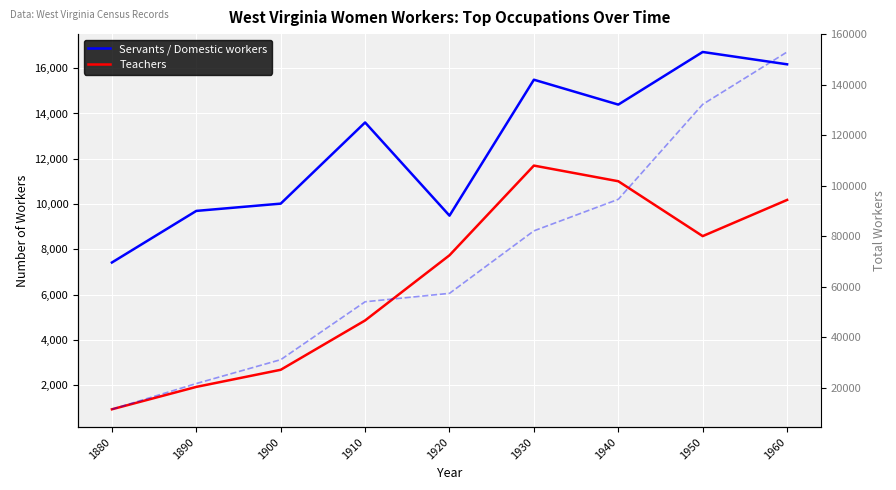

What is the value of the Servants / Domestic workers point at the 5th from the left?

9492